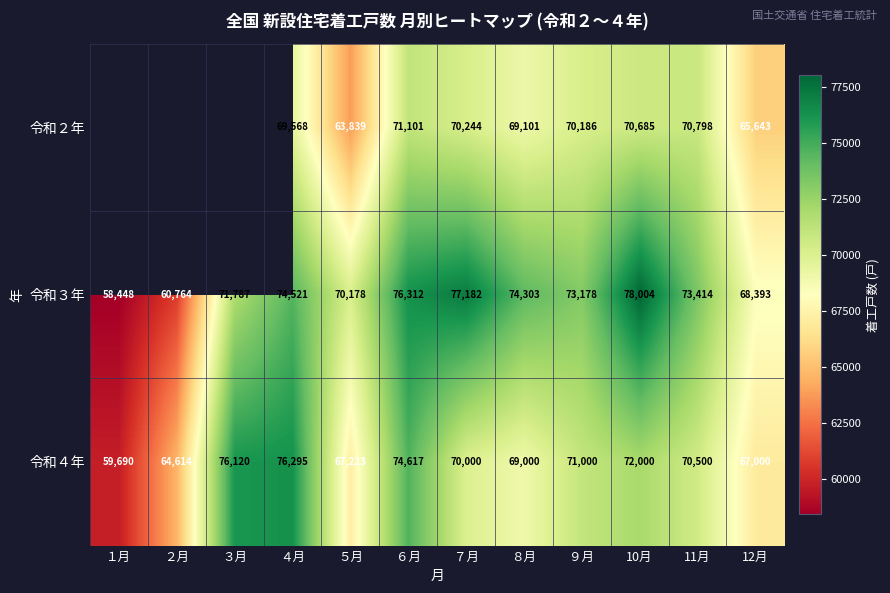

What is the greatest value displayed?

78004.0